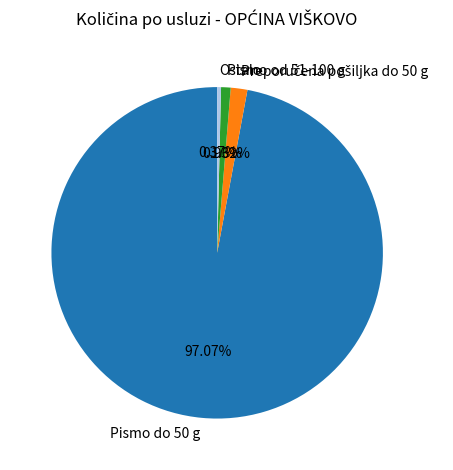

Is there any slice that represents more than half of the pie?

Yes